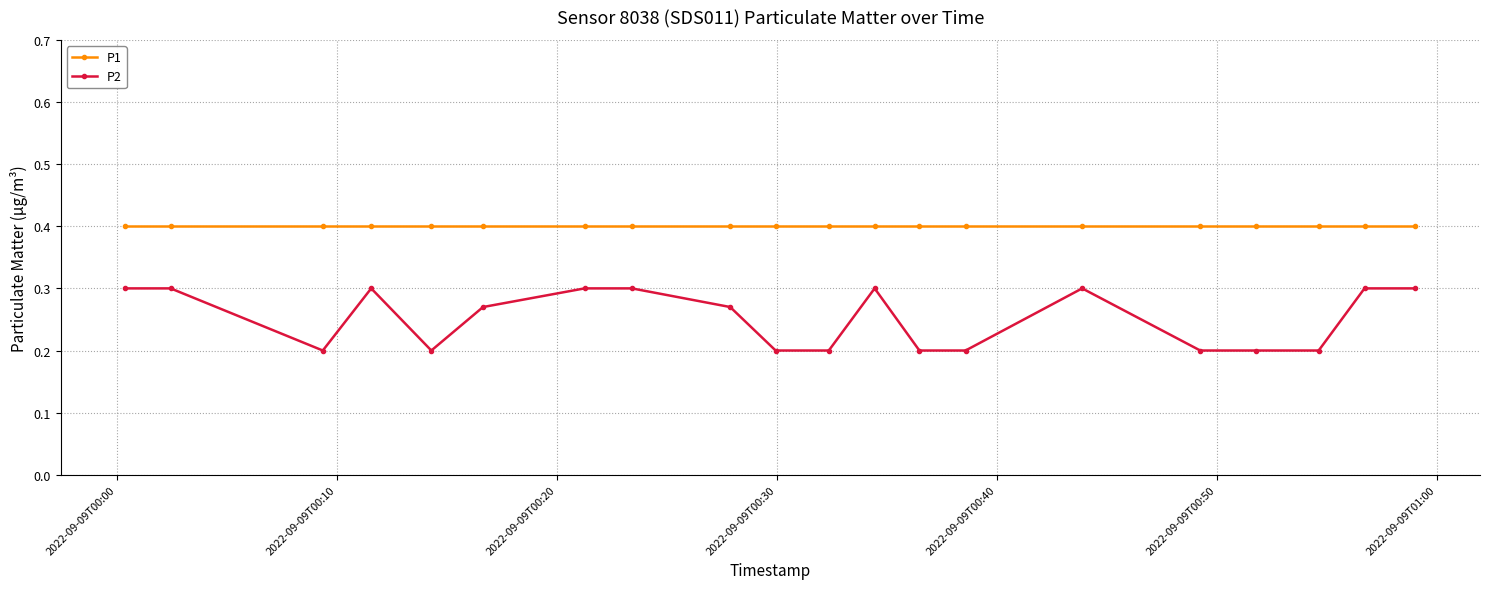

Which series has the largest range (max minus min)?

P2